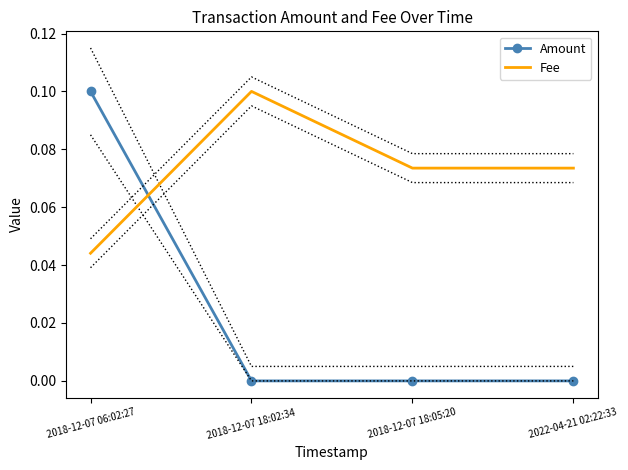

True or false: Amount has a value of 0.0 at 2022-04-21 02:22:33.

True